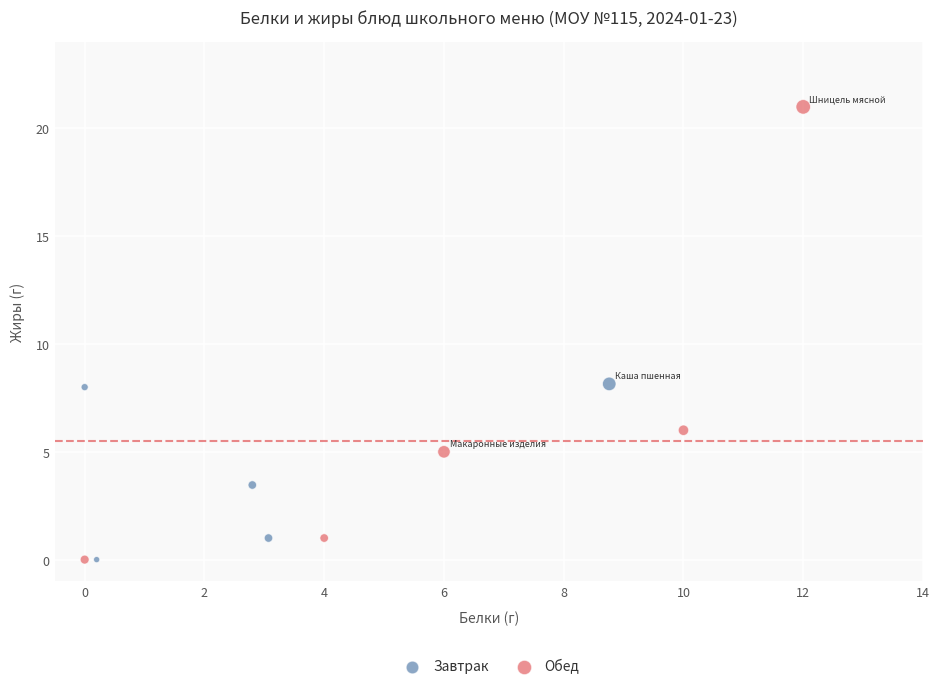

Which series reaches the maximum Y coordinate?

Обед